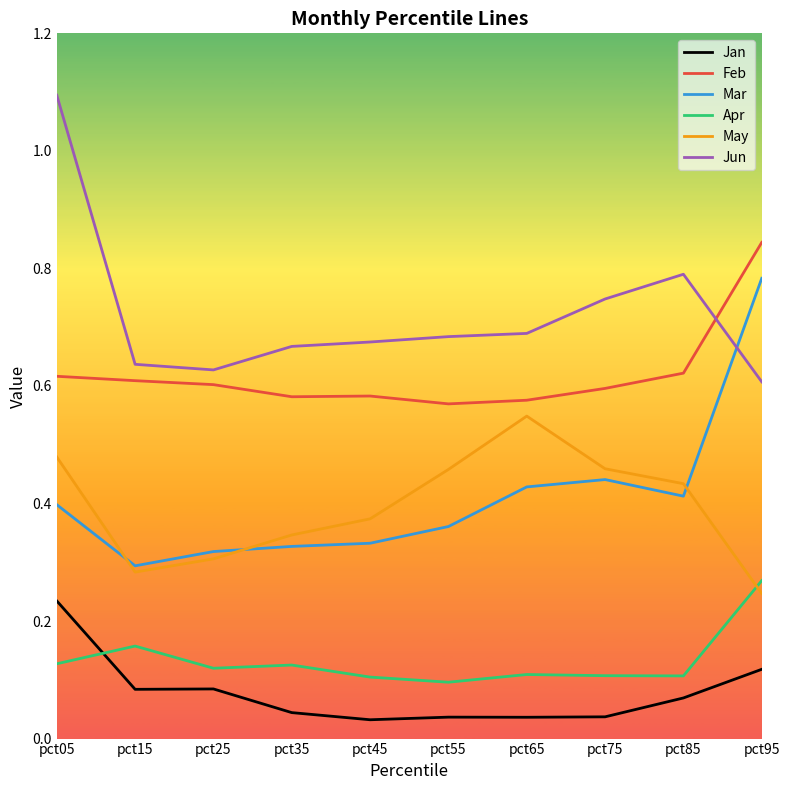

What is the sum of the Jun values at pct55 and pct95?

1.3